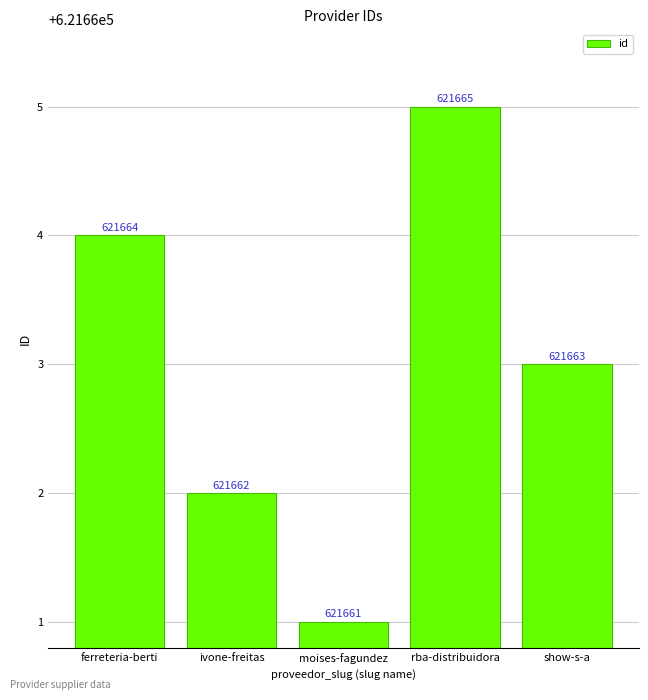

What is the label of the 5th bar from the left?

show-s-a